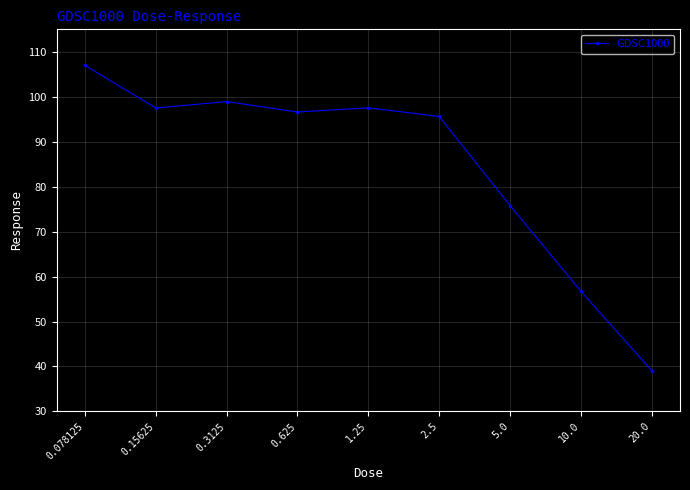

What is the maximum value shown in the chart?

107.0